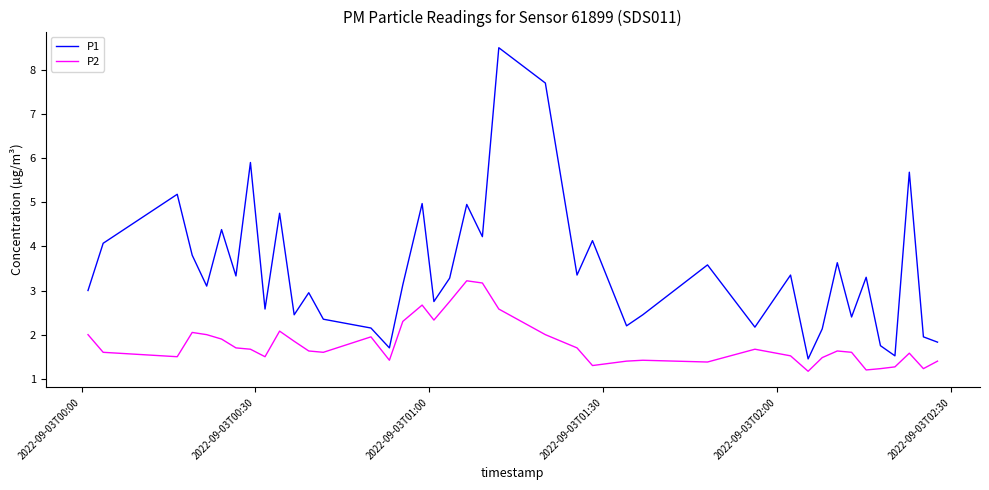

What is the average value of the P2 series?

1.8